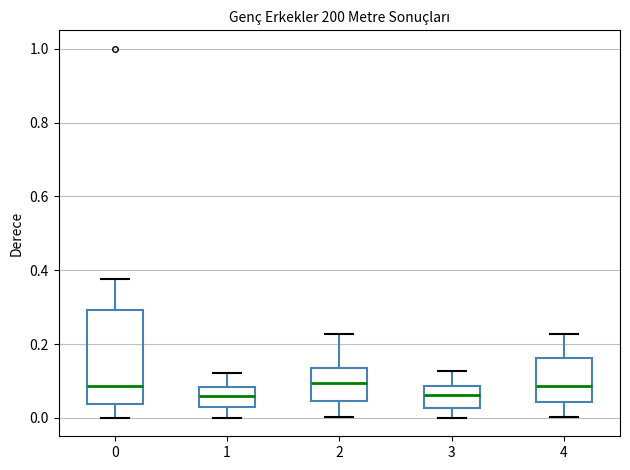

Reading left to right, transcribe this box plot: for each box, give where its median line is, the range the box spans, and where its two whiskers end, as read against the y-axis. The values are not printed on the chart, so give them approximately, as read against the axis.

0: median 0.08, box 0.04 to 0.30, whiskers 0.00 to 0.38
1: median 0.06, box 0.02 to 0.08, whiskers 0.00 to 0.12
2: median 0.10, box 0.04 to 0.14, whiskers 0.00 to 0.22
3: median 0.06, box 0.02 to 0.08, whiskers 0.00 to 0.12
4: median 0.08, box 0.04 to 0.16, whiskers 0.00 to 0.22